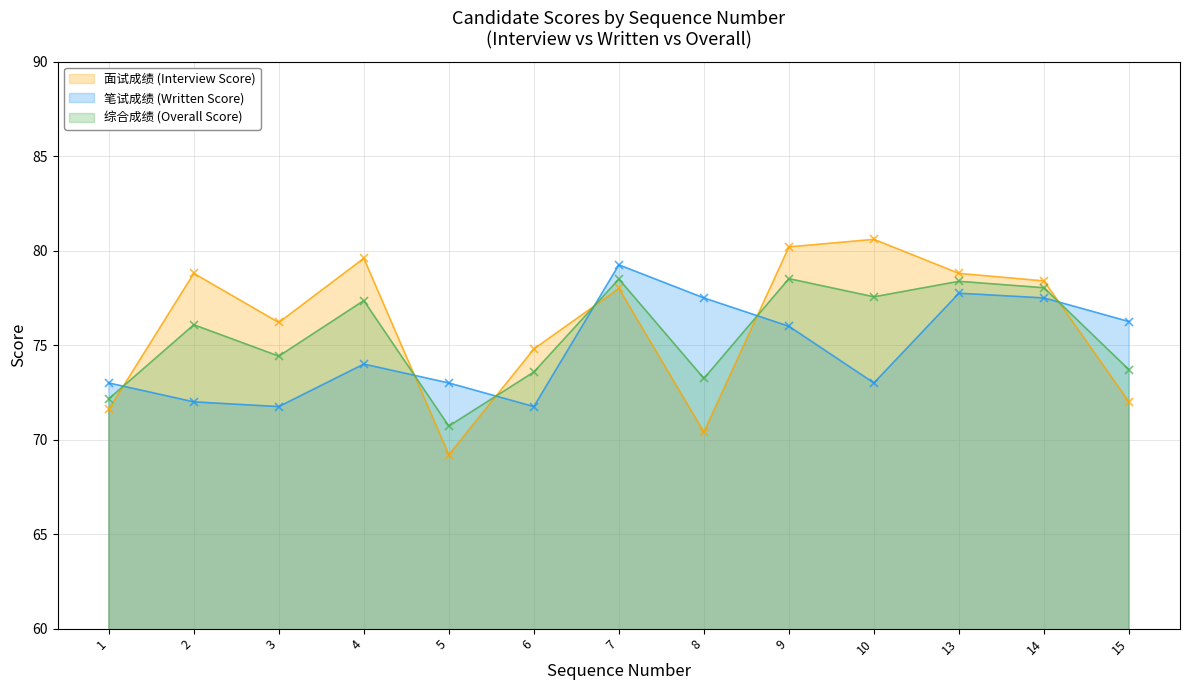

What is the difference between the 笔试成绩 (Written Score) values at 13 and 15?

1.5